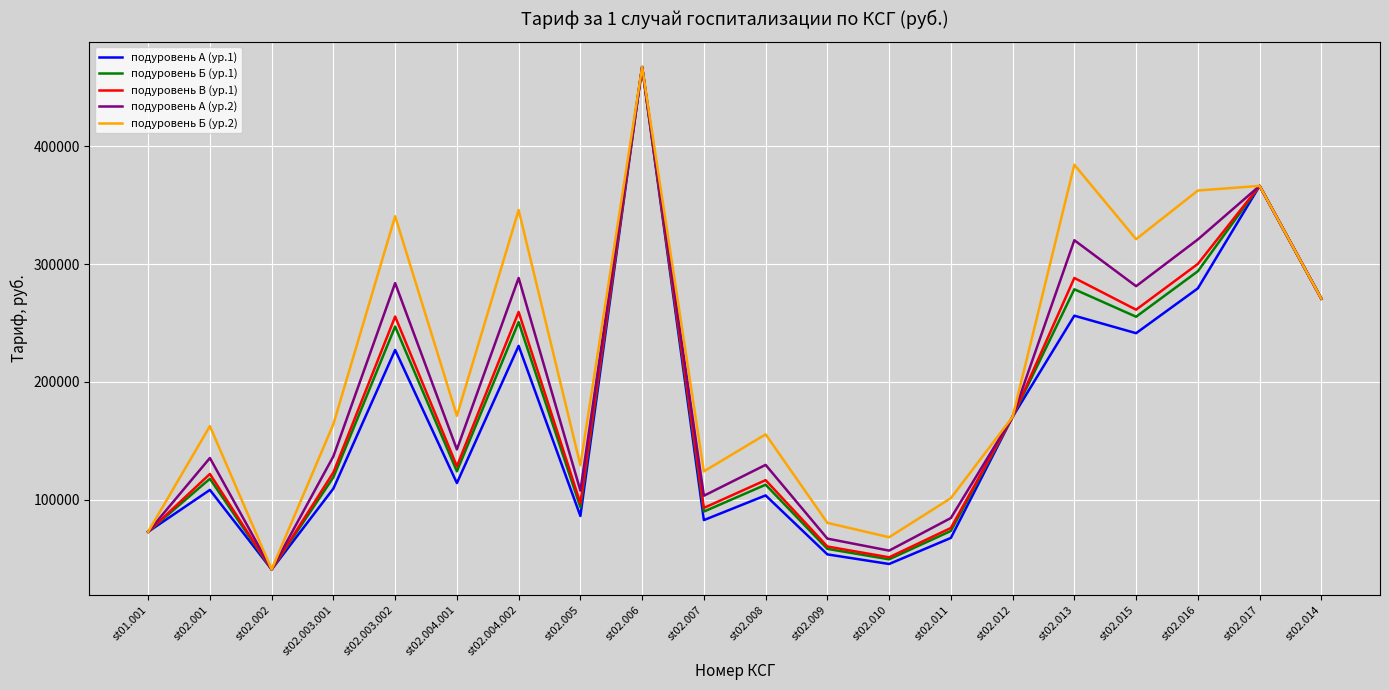

At which label is подуровень В (ур.1) closest to 253996?

st02.003.002